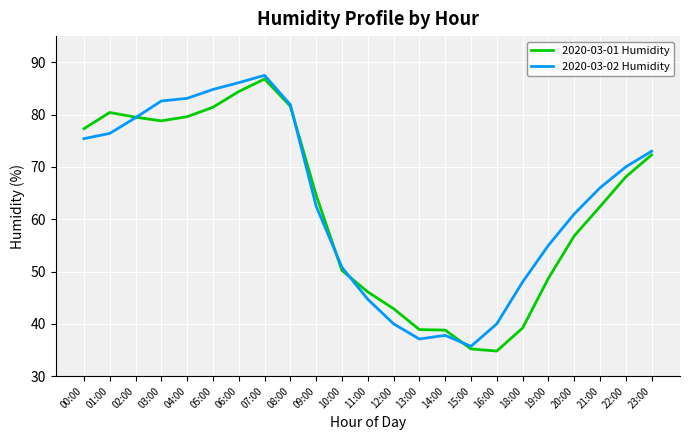

What is the maximum value shown in the chart?

87.5